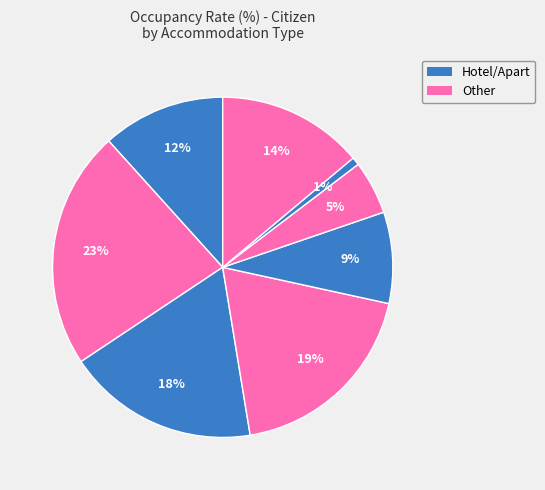

To the nearest percent, what is the difference between the largest and smallest slice percentages?

22%